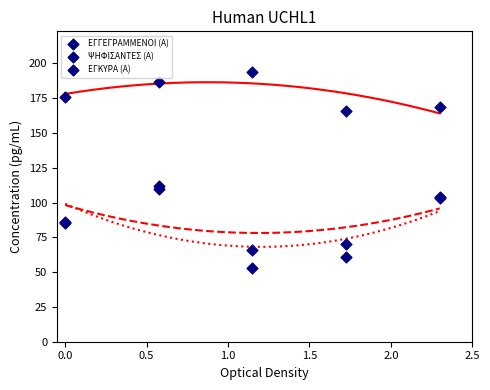

Which series contains the lowest Y value?

ΕΓΚΥΡΑ (Α)